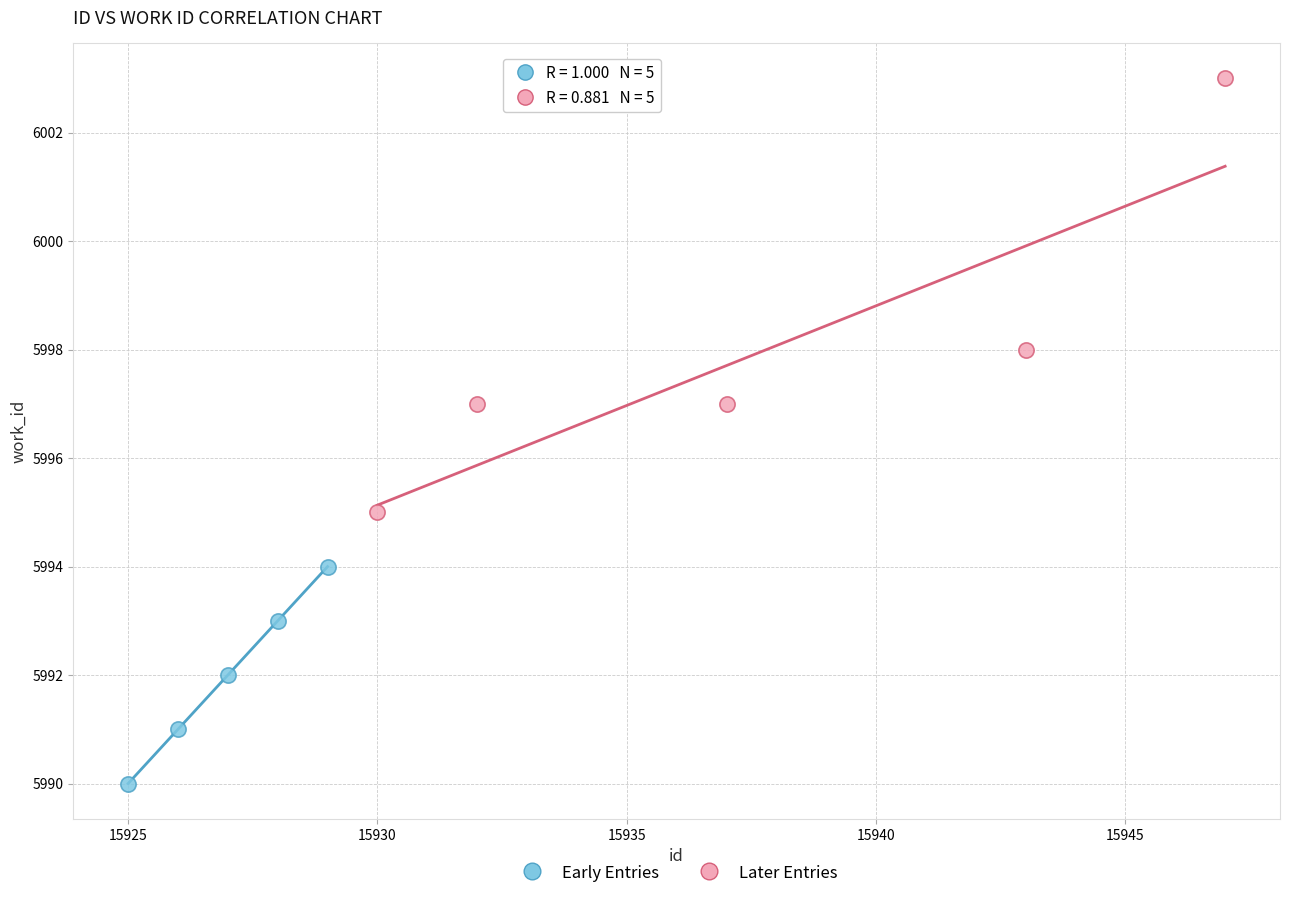

What are all the series names shown in the legend?

Early Entries, Later Entries